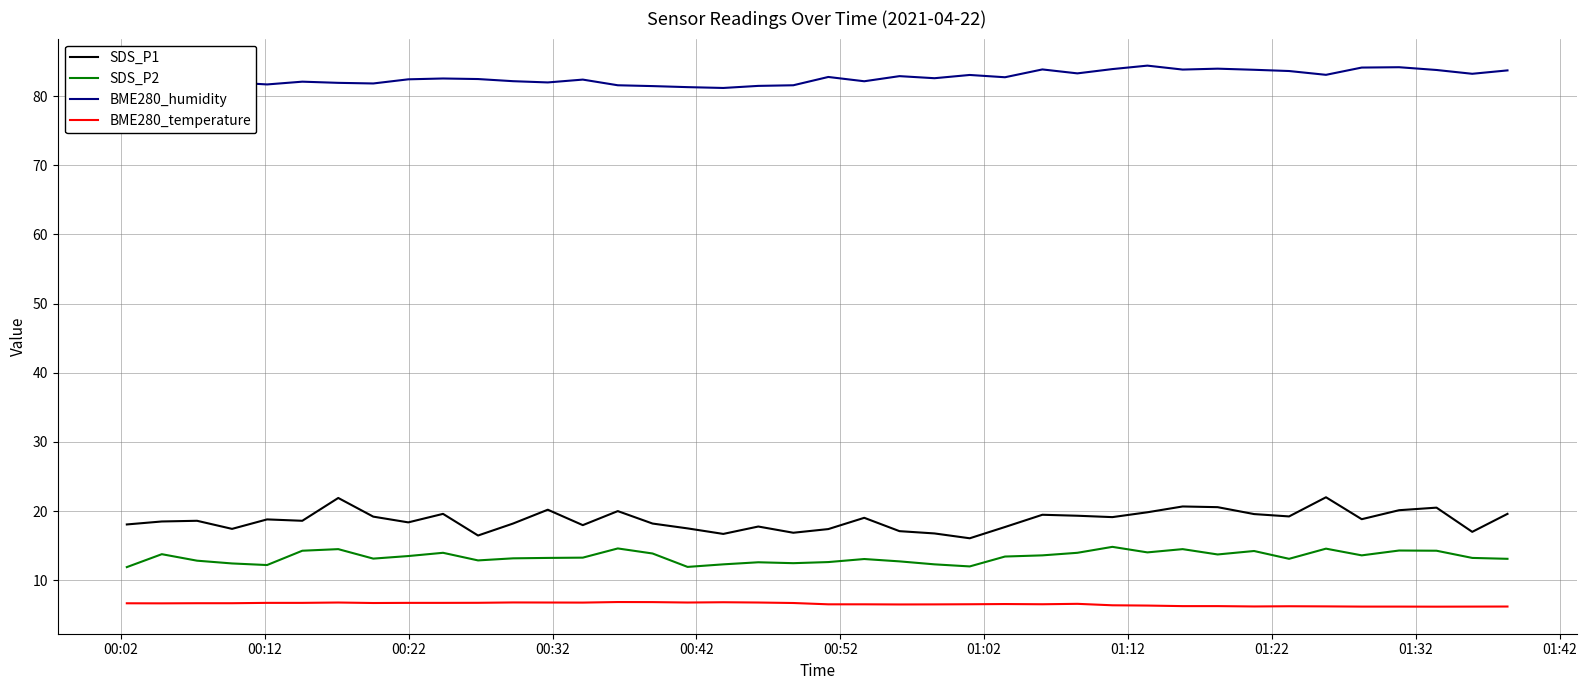

Which series has the widest spread of values?

SDS_P1